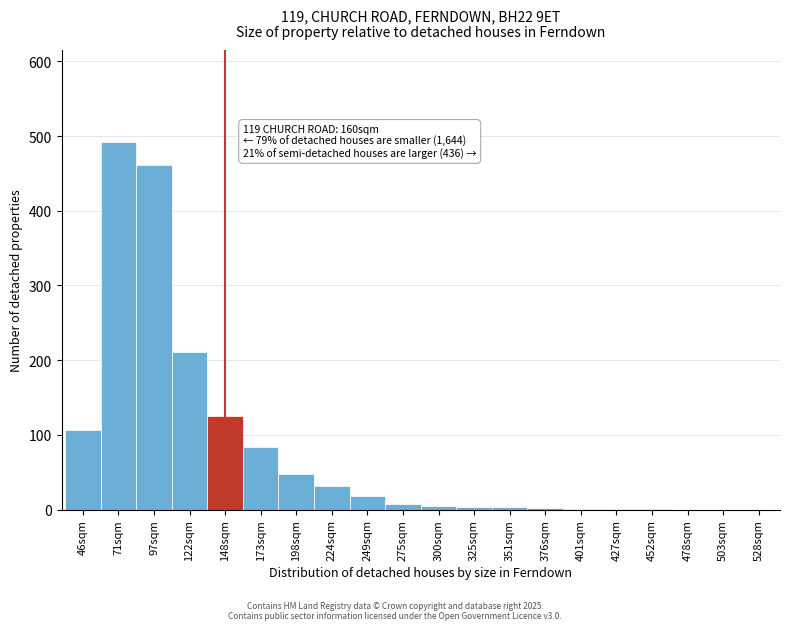

At which label is the value closest to 246?

122sqm